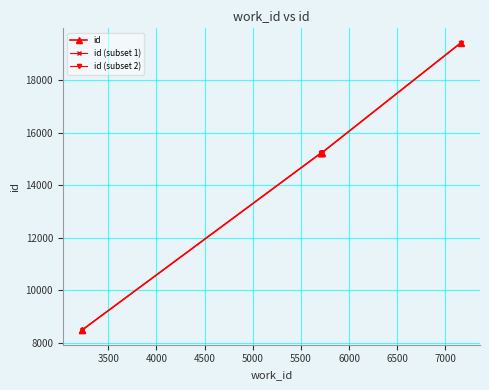

Where is the data nearest to the value 13953?

5709